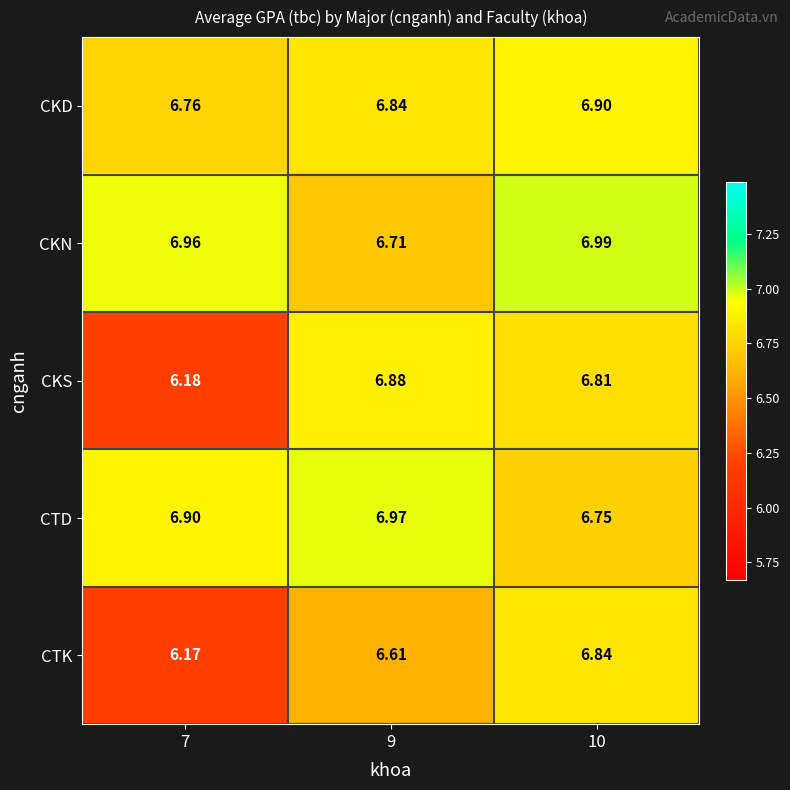

Which series has the widest spread of values?

CKS